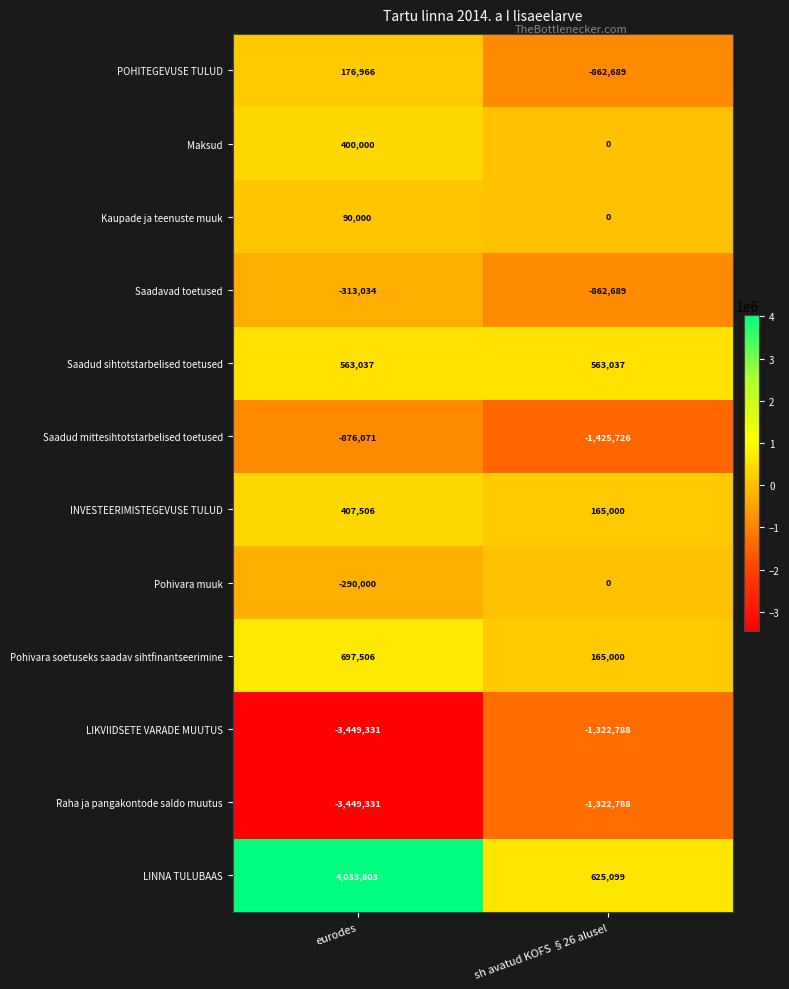

Which category has the lowest value in the INVESTEERIMISTEGEVUSE TULUD series?

sh avatud KOFS §26 alusel